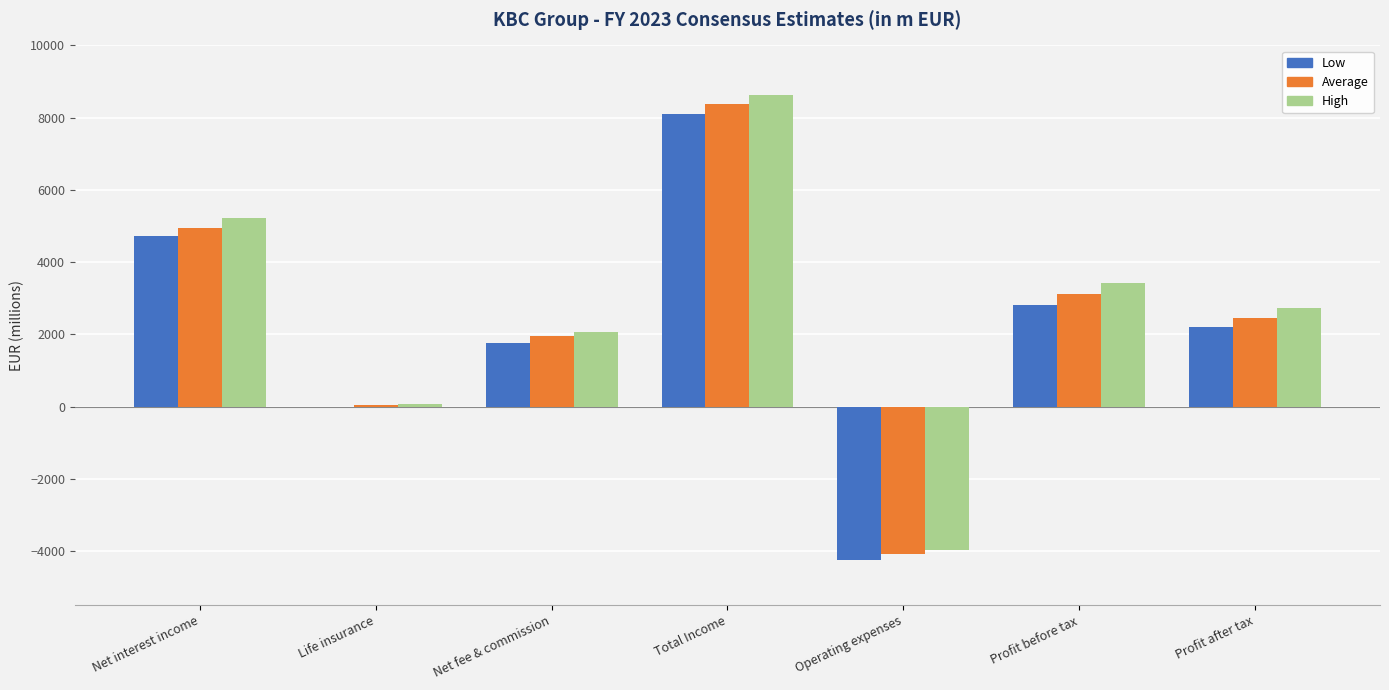

How many series are shown in this chart?

3